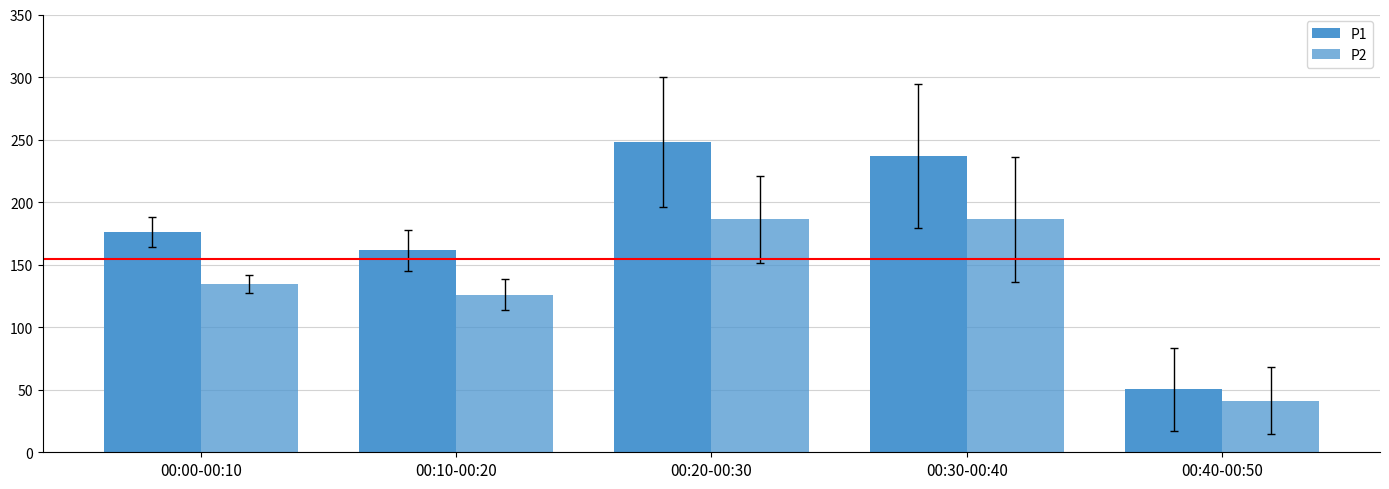

How many groups of bars are there?

5